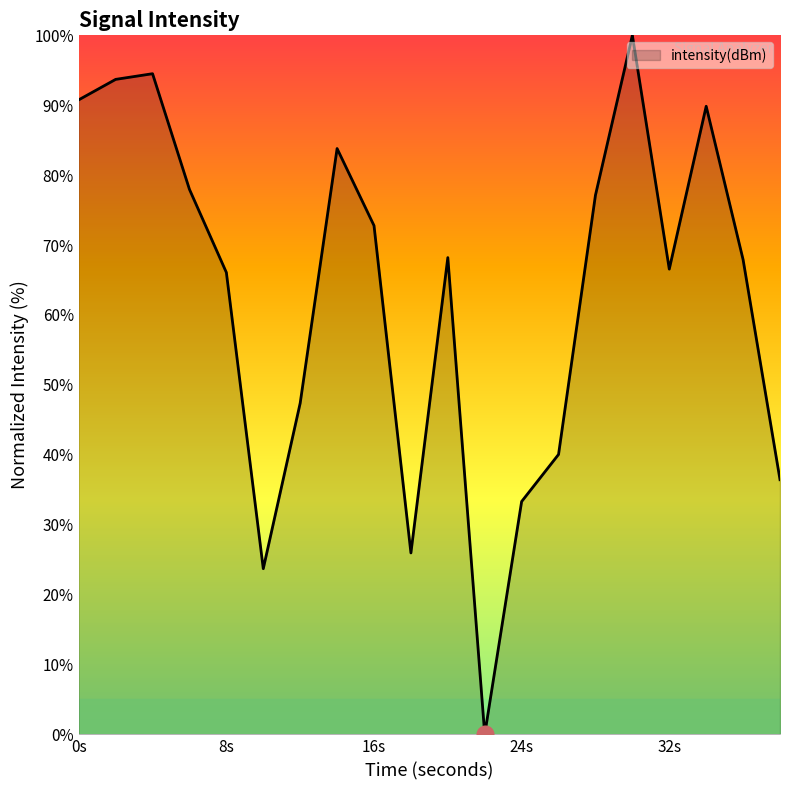

What is the greatest value displayed?

100.0